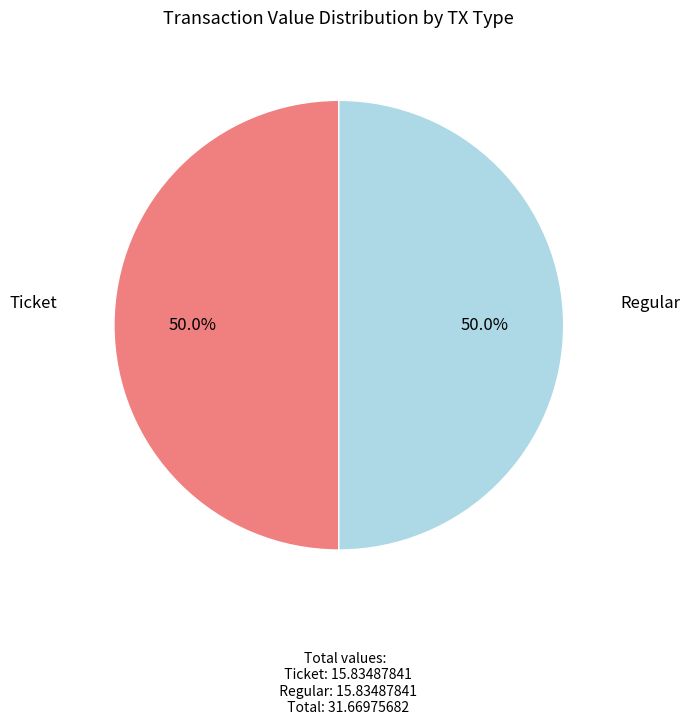

Which category has the smallest portion of the pie?

Ticket (io_index=0)